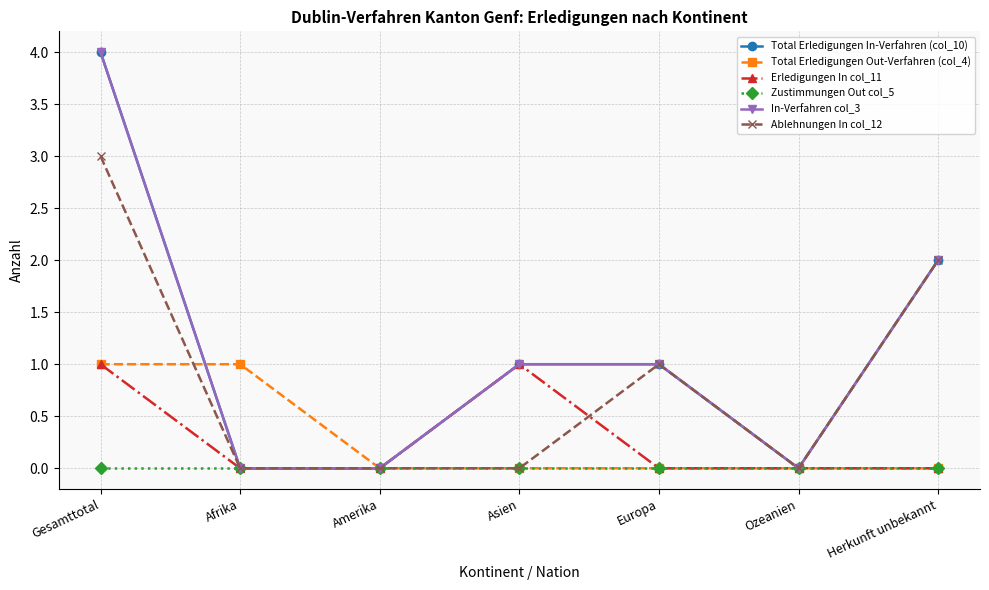

True or false: Total Erledigungen In-Verfahren (col_10) and Zustimmungen Out col_5 intersect in this chart.

False